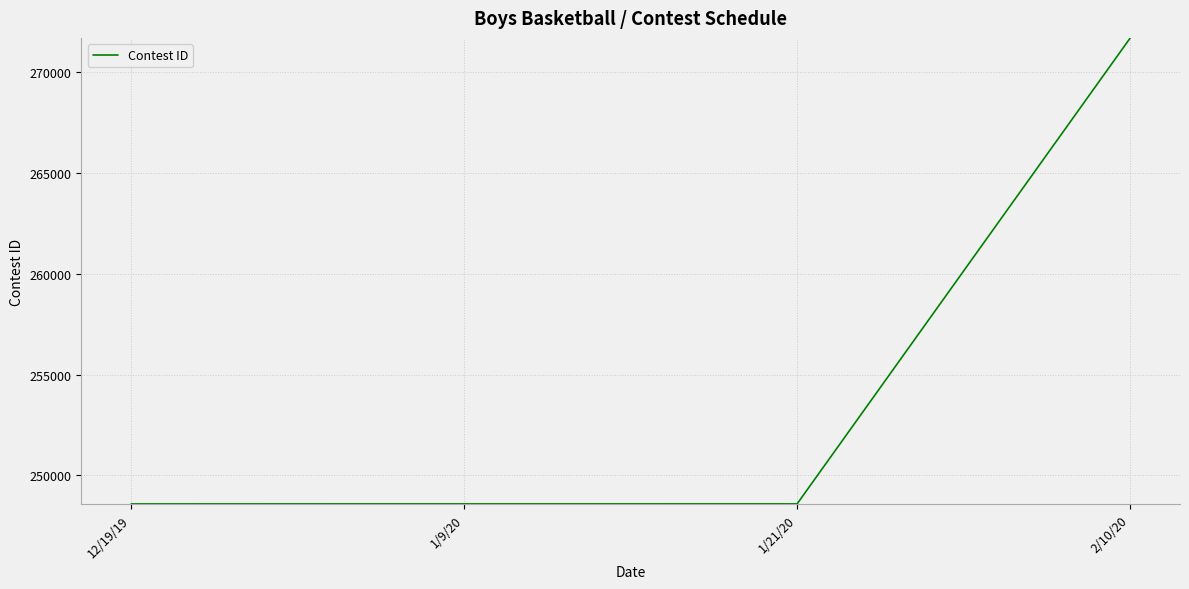

How many distinct data groups are displayed?

1